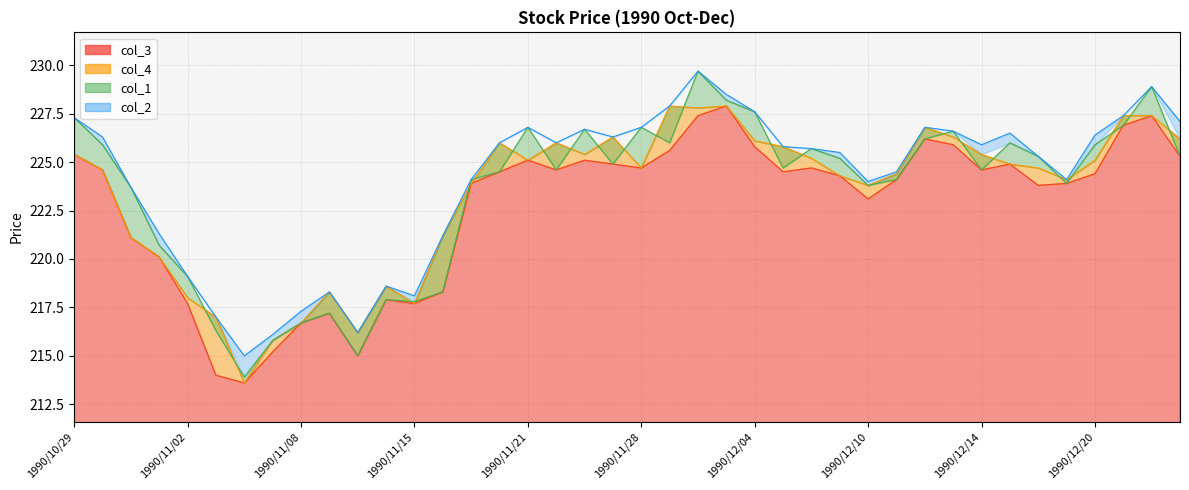

How many lines are shown in the chart?

4